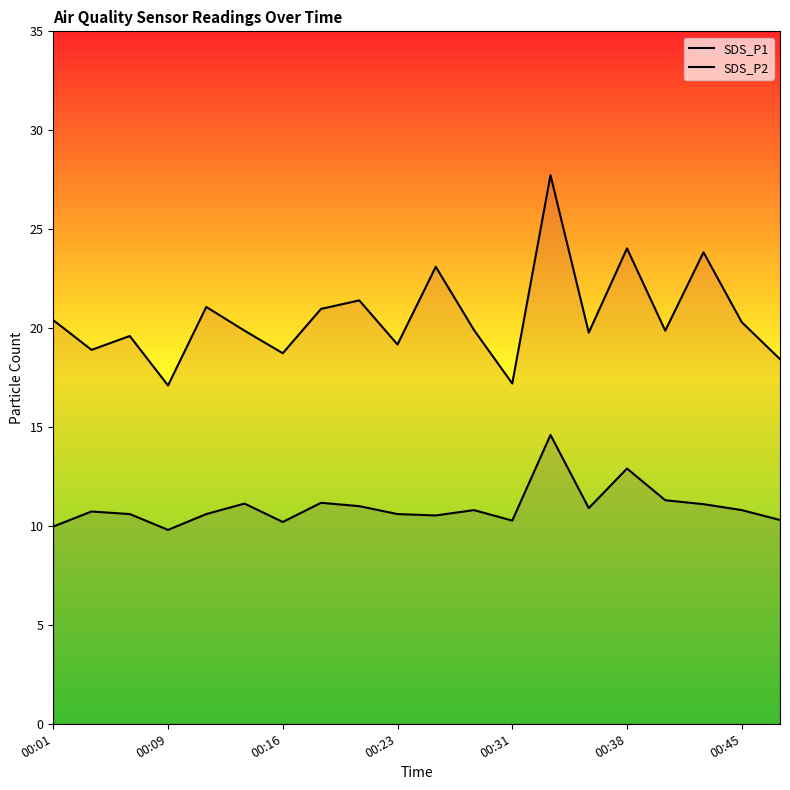

Is the value of SDS_P1 at 14 greater than the value of SDS_P2 at 10?

Yes